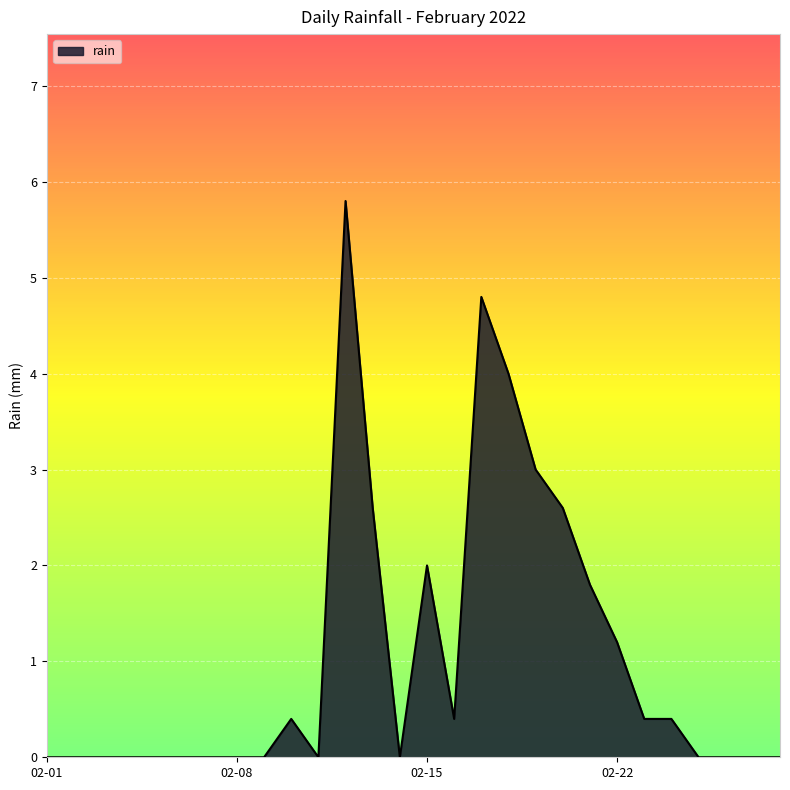

What is the maximum value shown in the chart?

5.8